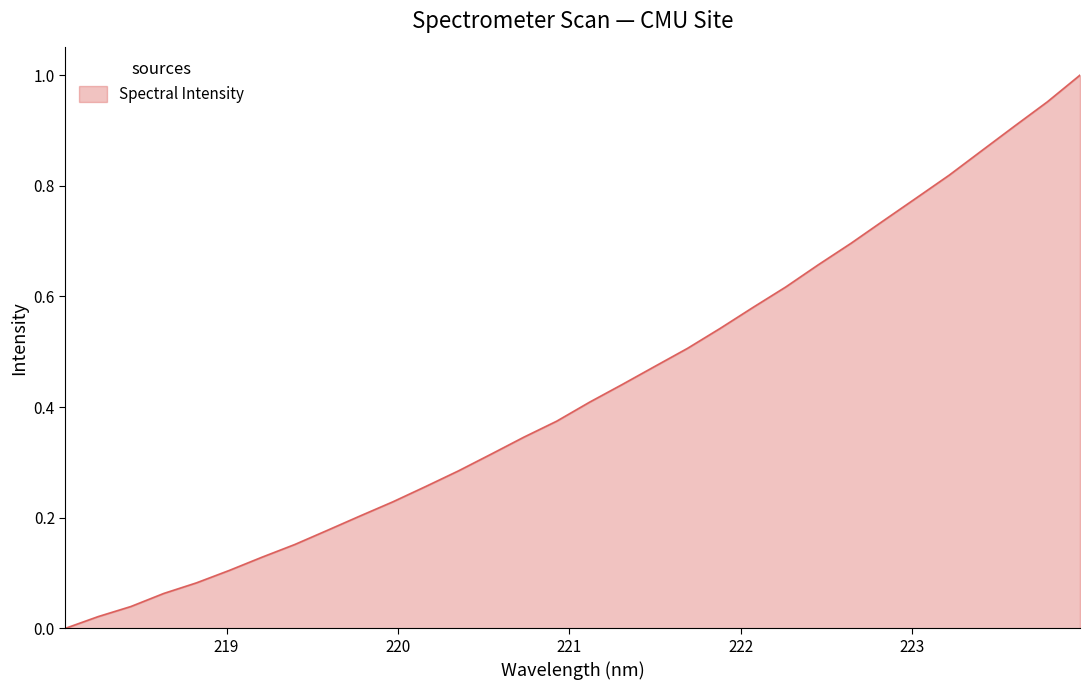

What is the maximum value shown in the chart?

1.0